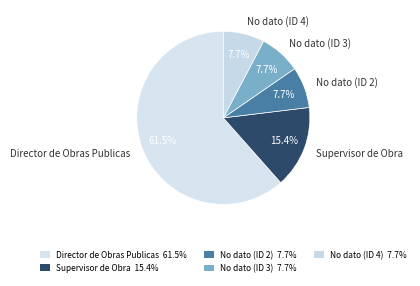

Which category has the biggest portion of the pie?

Director de Obras Publicas